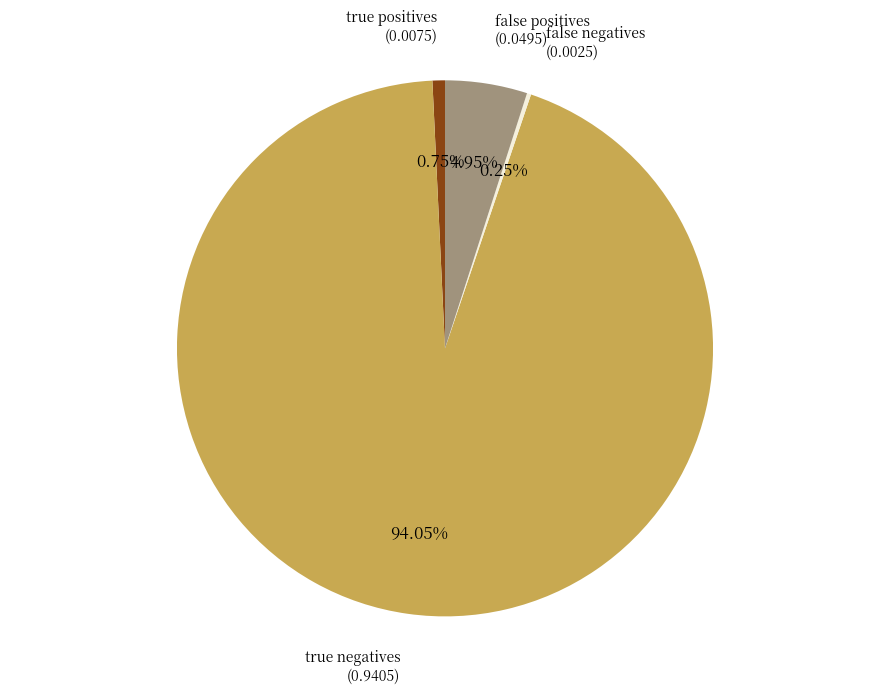

Is there a majority slice in this chart?

Yes